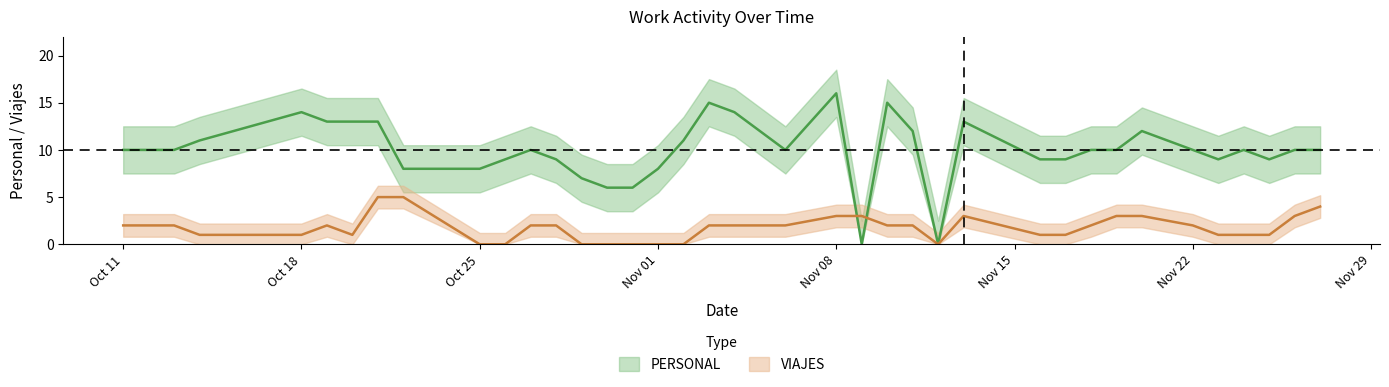

Is this an area chart (filled region under the line)?

No